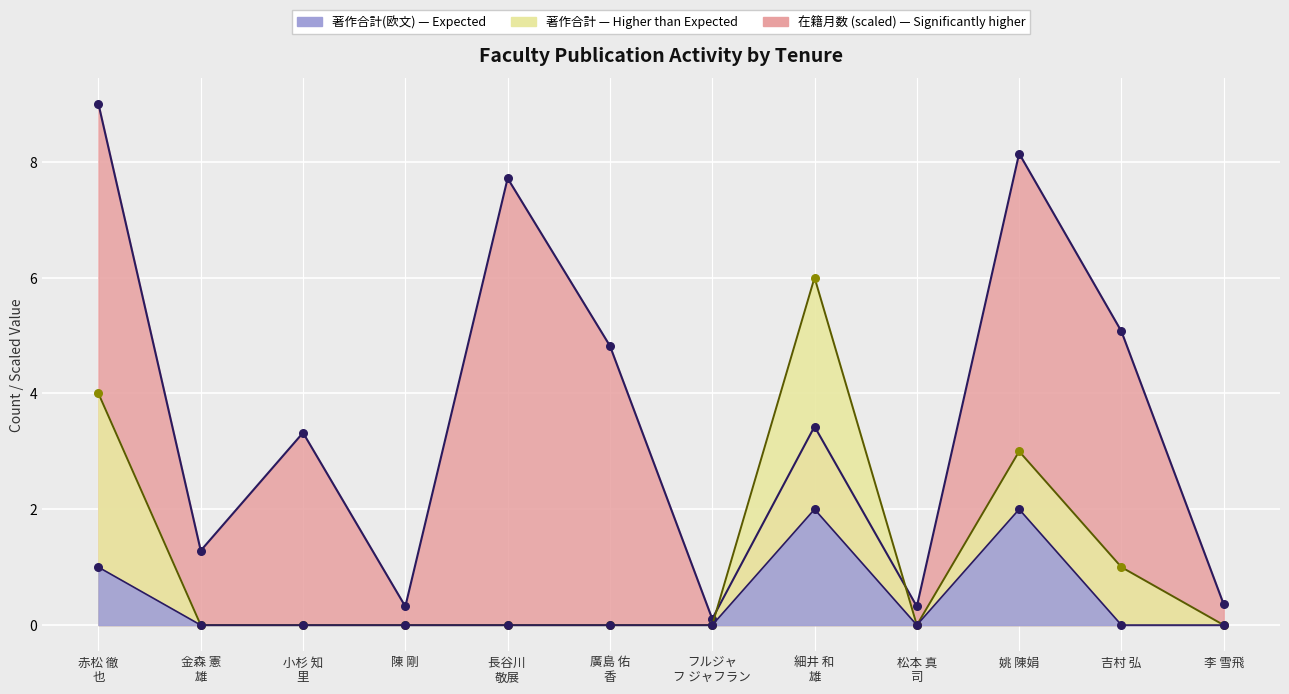

What are all the series names shown in the legend?

在籍月数, 著作合計, 著作合計(欧文)